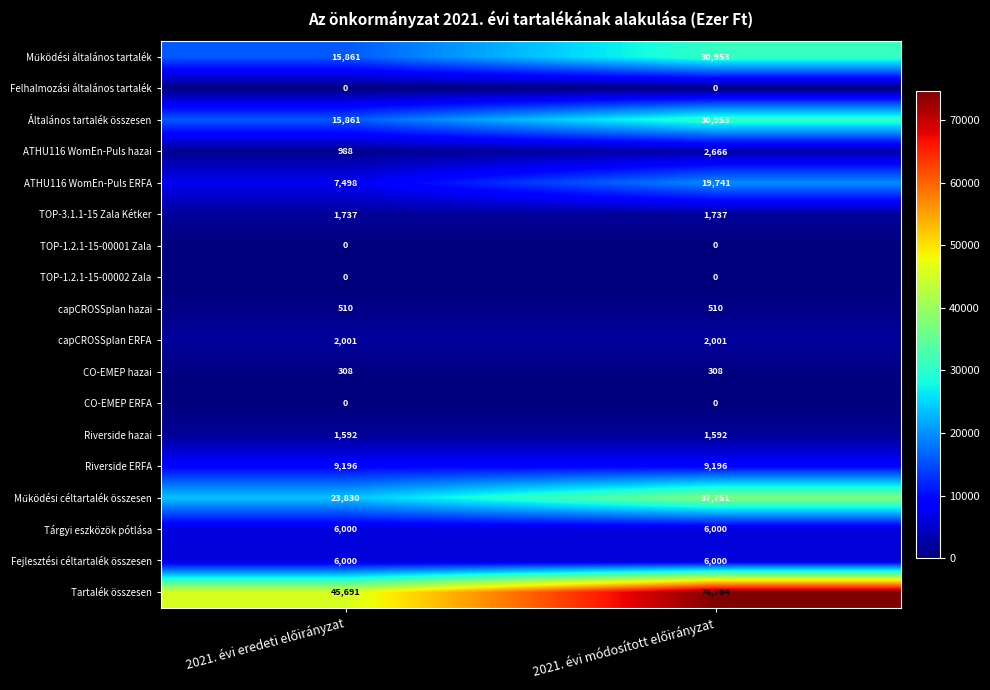

Which series has the largest range (max minus min)?

Tartalék összesen